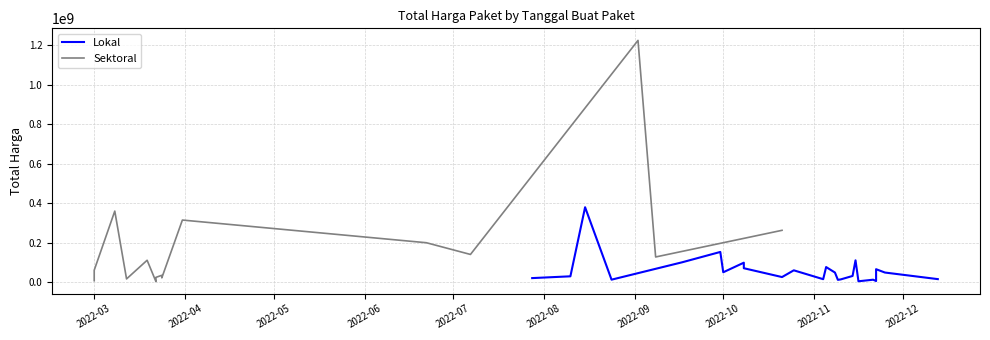

In Total Harga (Lokal), how many points are higher than both neighbors (excluding endpoints)?

8